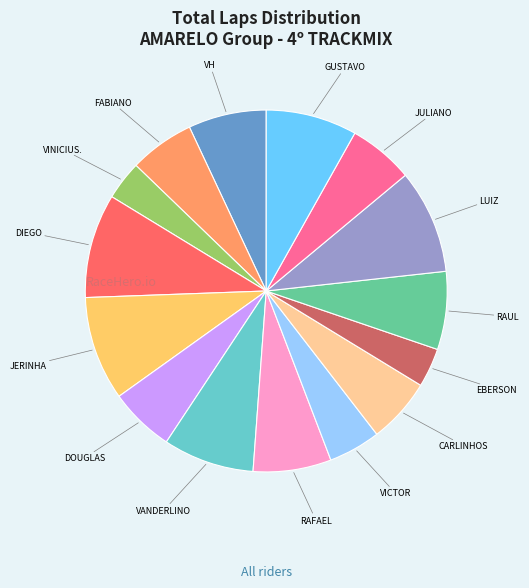

Is there any slice that represents more than half of the pie?

No